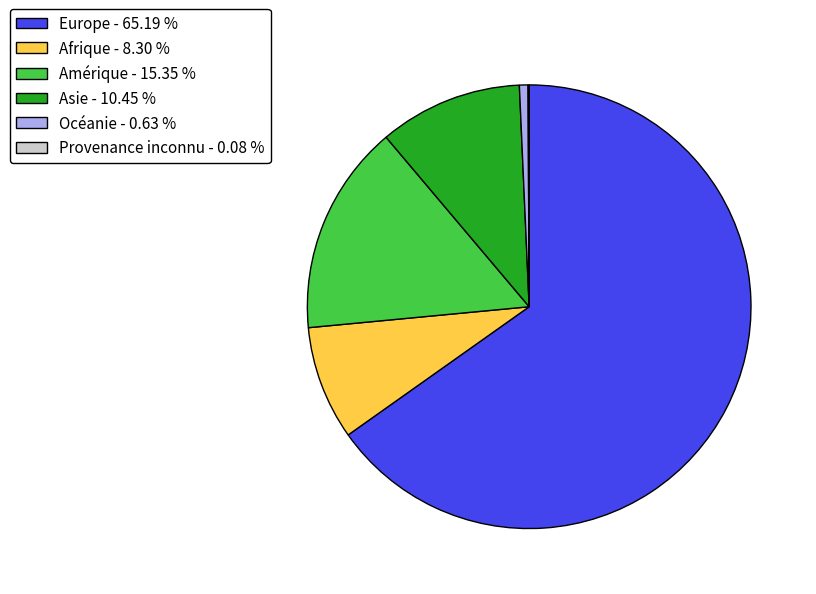

Which category has the biggest portion of the pie?

Europe